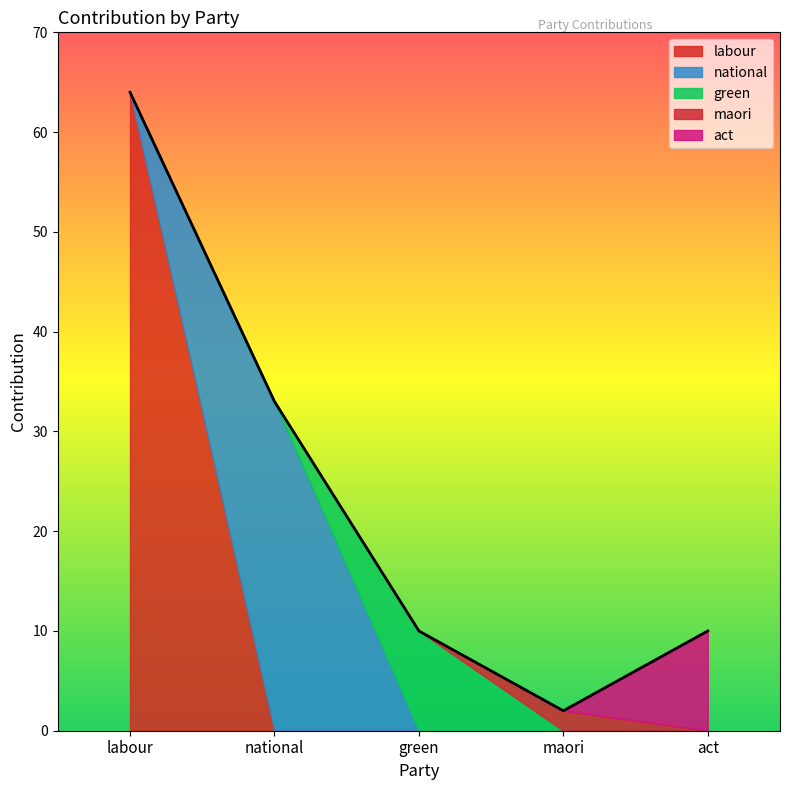

Rank the series at green from highest to lowest value.

green, labour, national, maori, act